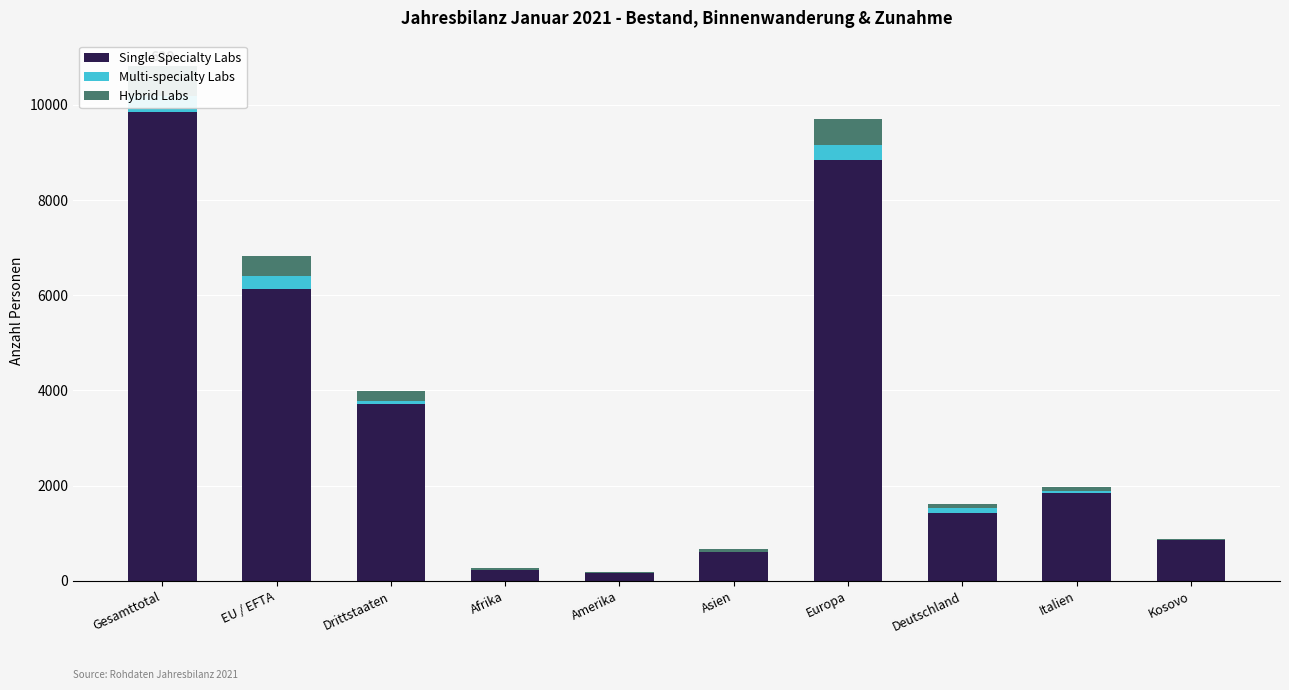

Reading right to left, extract all data points from this chart.

Single Specialty Labs: 850	1847	1432	8847	605	158	233	3714	6138	9852
Multi-specialty Labs: 3	34	86	308	9	11	2	64	266	330
Hybrid Labs: 24	87	101	539	49	17	23	201	428	629